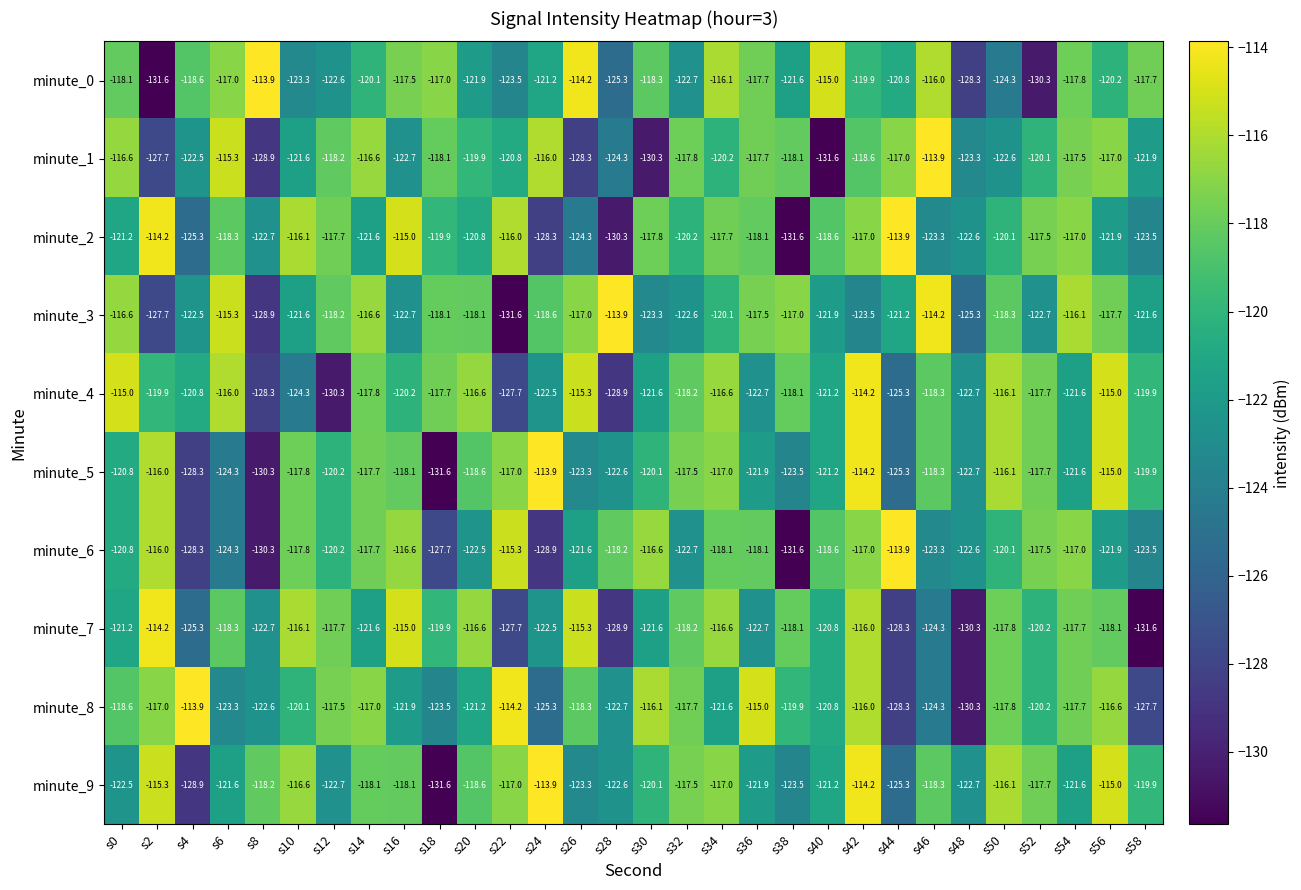

Is it true that minute_0 equals -36.2 at s6?

False